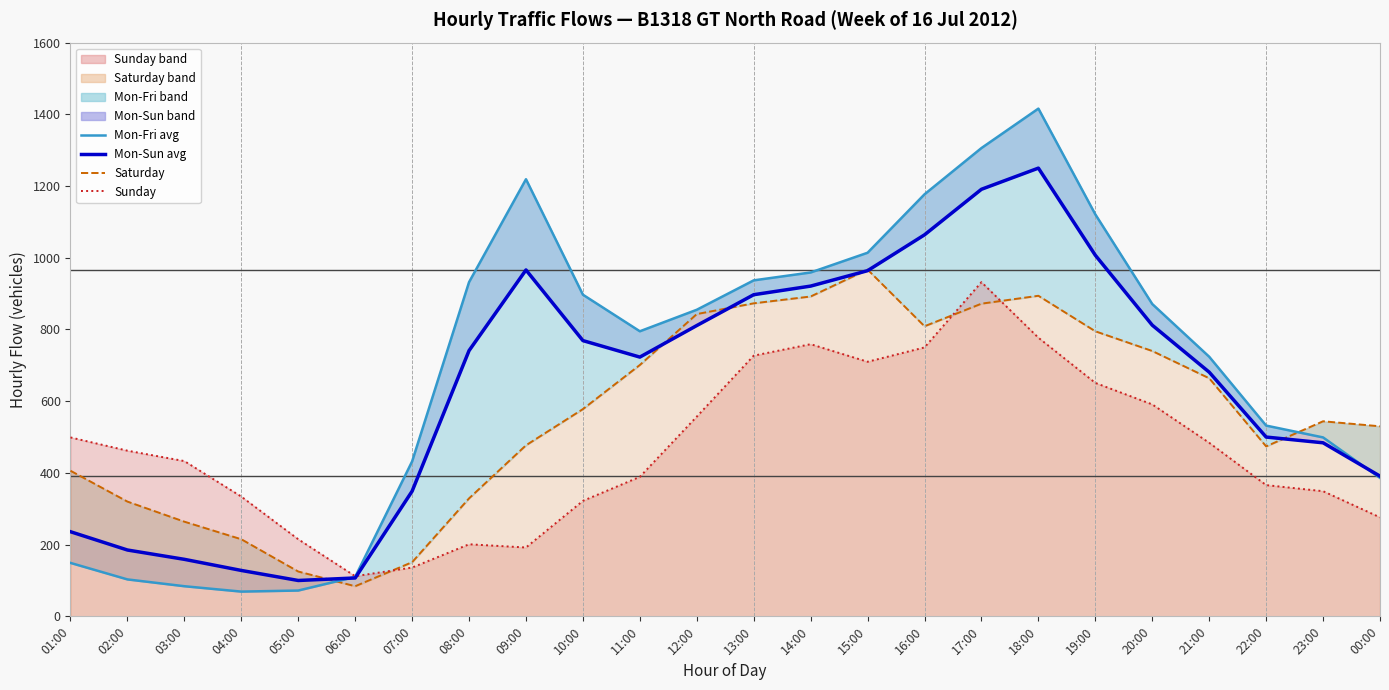

Which label corresponds to the smallest value in the chart?

04:00